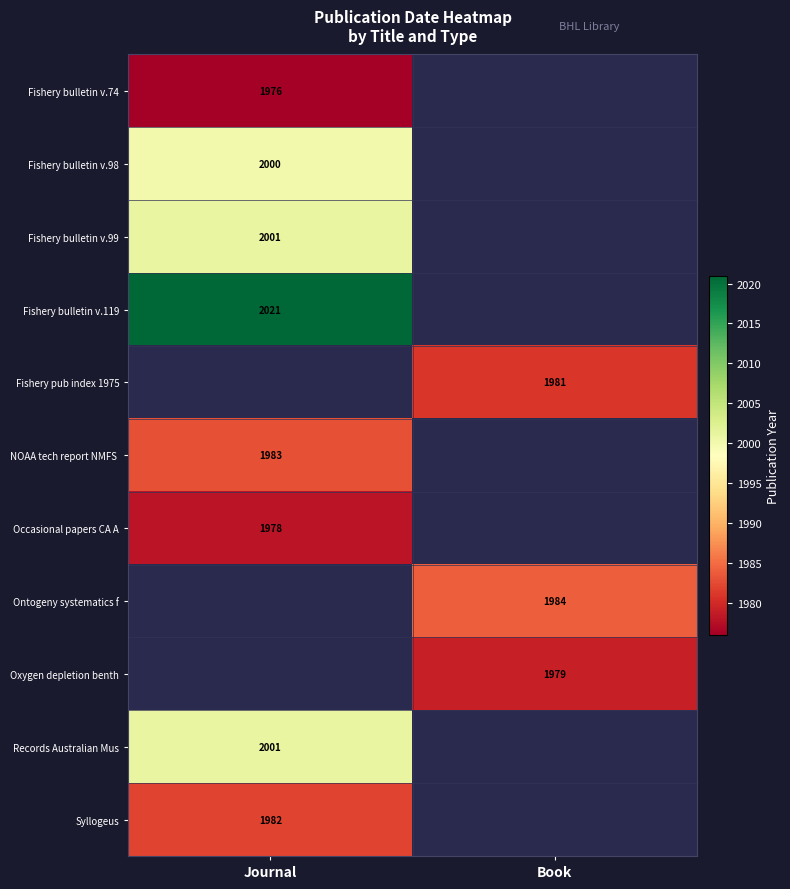

Is it true that Fishery bulletin v.74 equals 1976 at Journal?

True